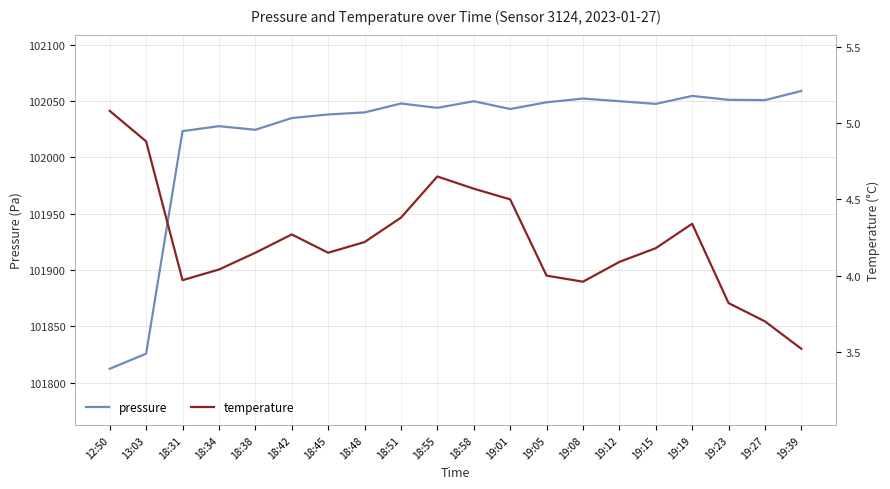

Where does the temperature series first go above 4?

12:50